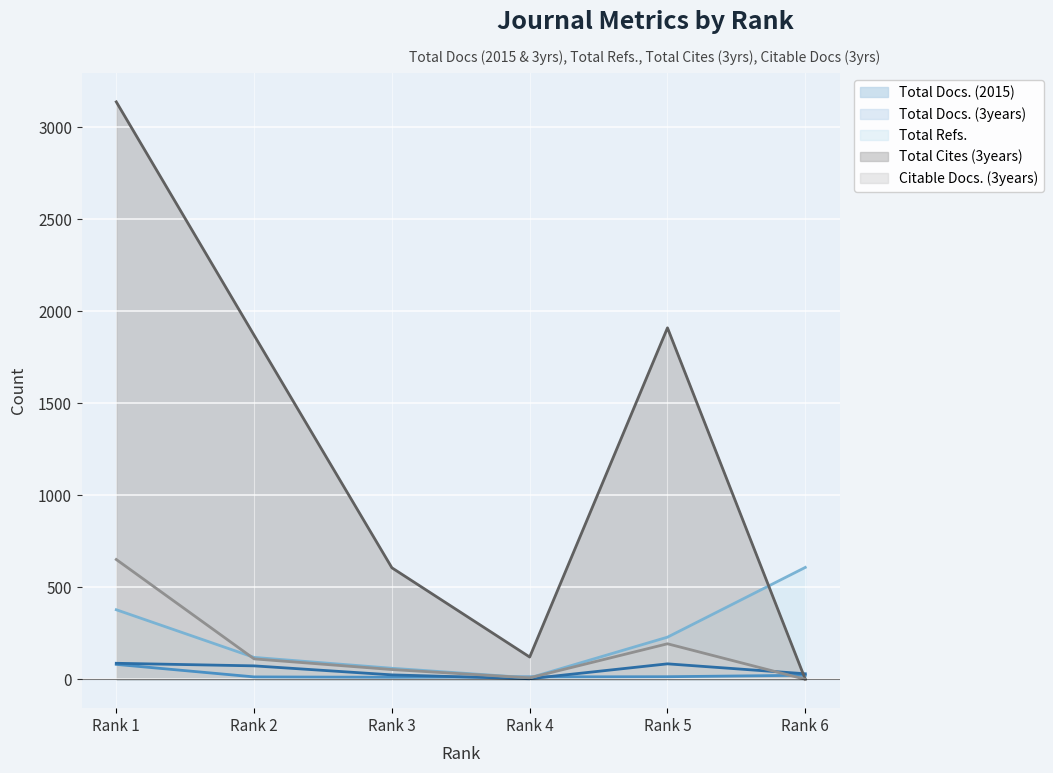

True or false: Total Refs. has a value of 124 at Rank 5.

False